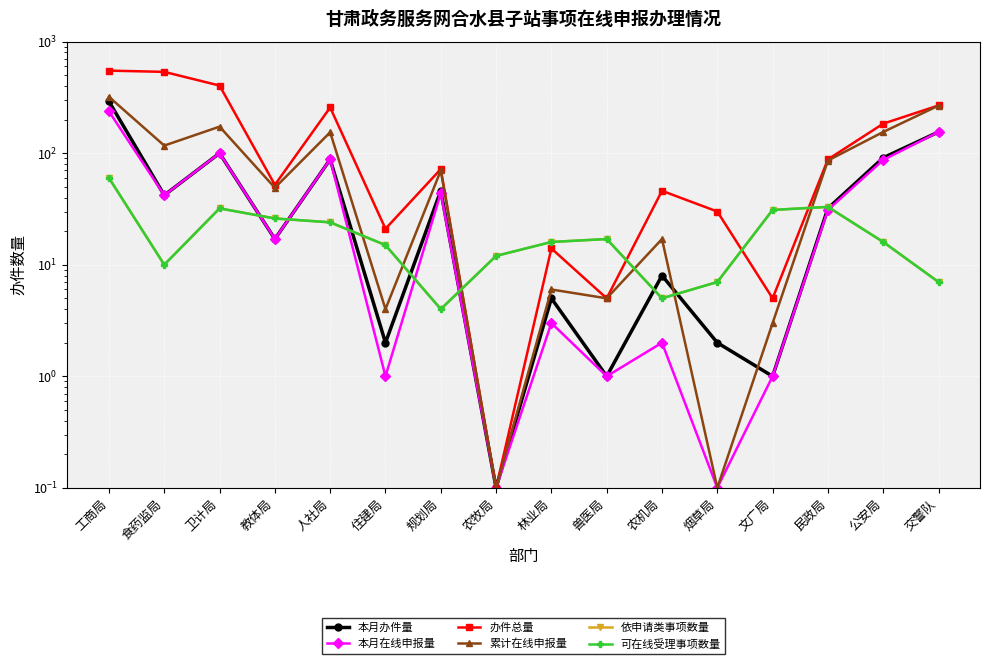

What is the label of the 11th point from the left?

农机局